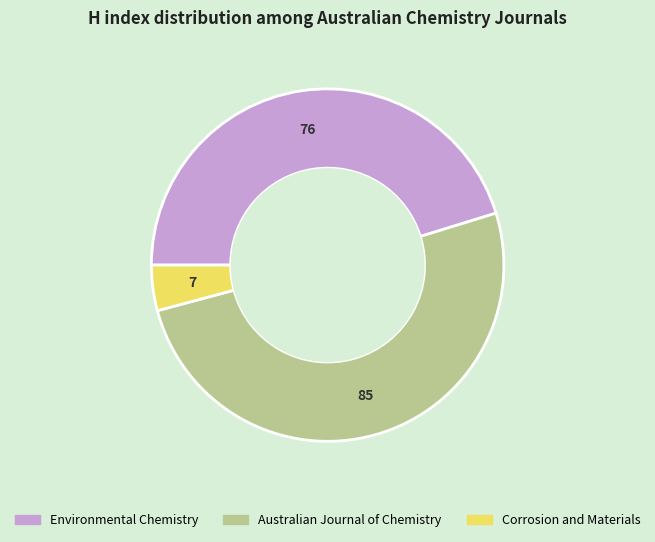

Rank the categories by value from highest to lowest.

Australian Journal of Chemistry, Environmental Chemistry, Corrosion and Materials